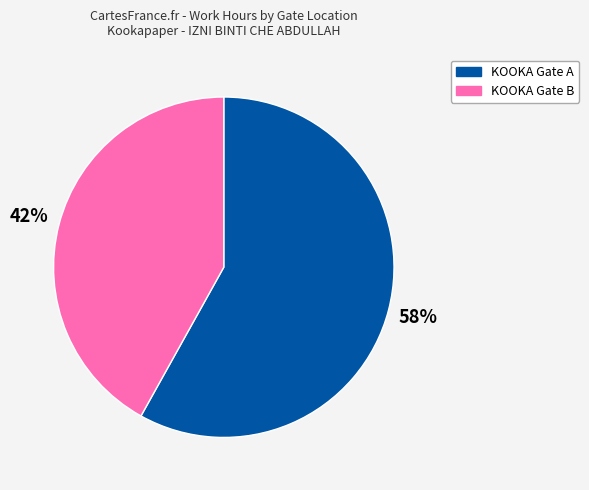

Is there any slice that represents more than half of the pie?

Yes